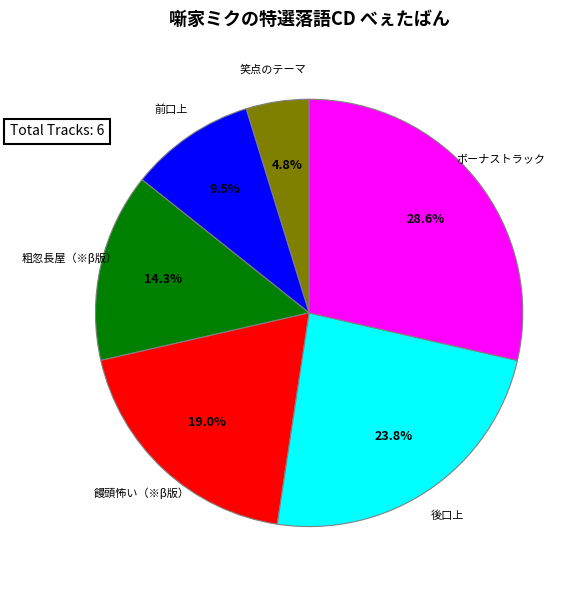

To the nearest percent, what is the average slice percentage?

17%